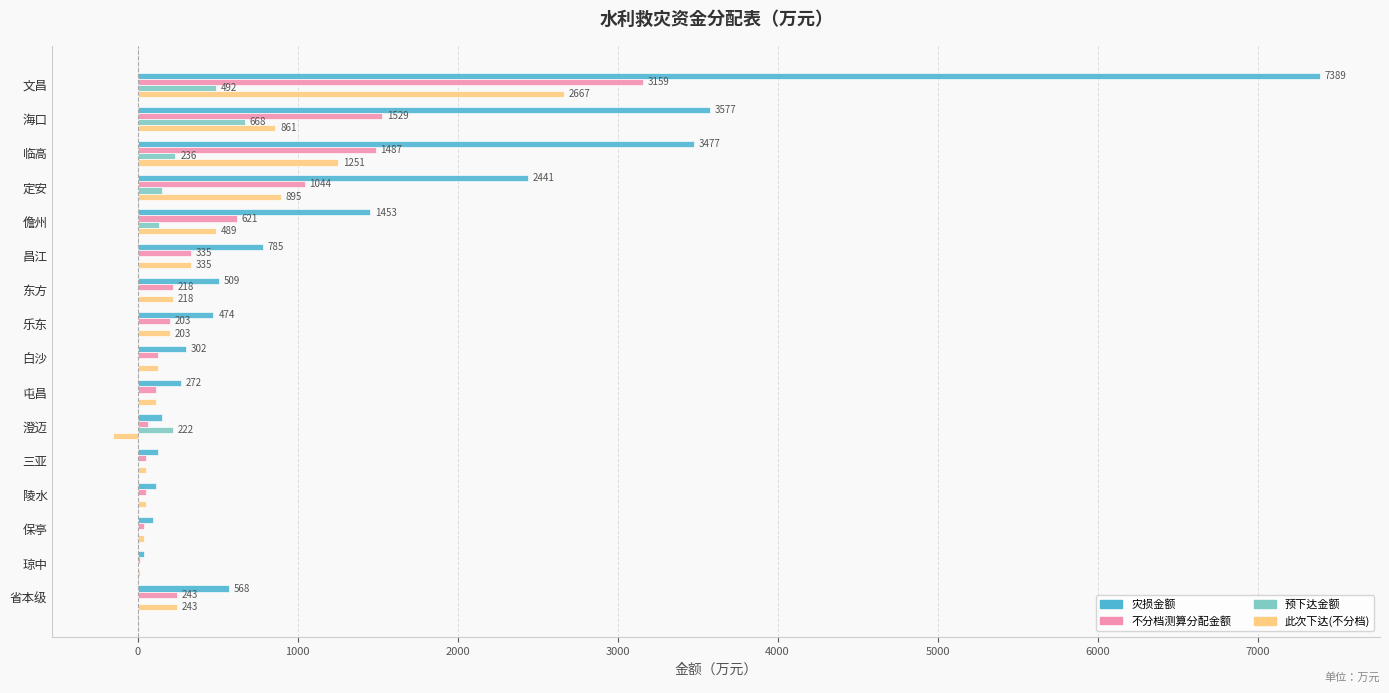

At which category is the sum across all series the highest?

文昌